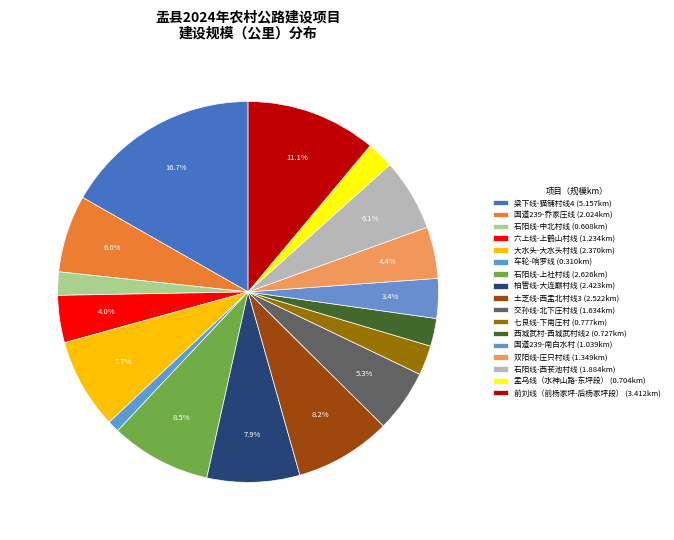

To the nearest percent, what percentage of the pie is 双阳线-庄只村线?

4%